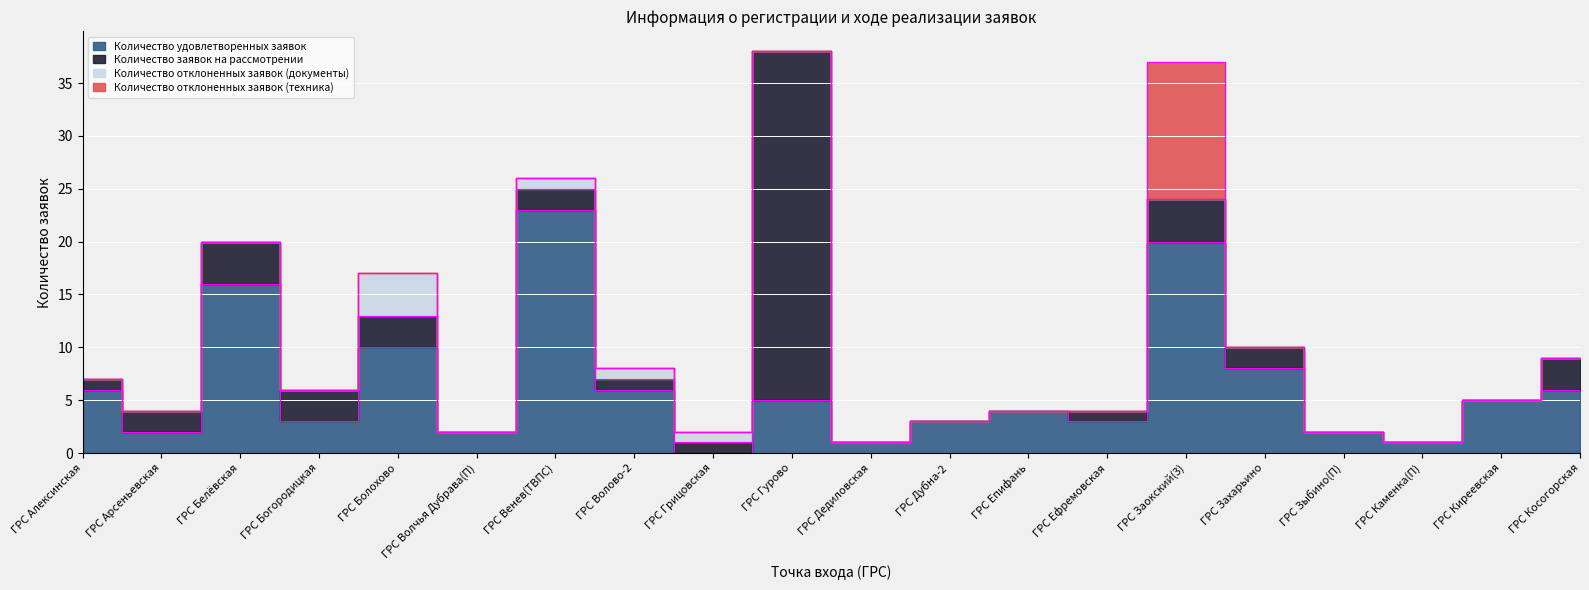

Between which two adjacent categories do Количество отклоненных заявок (документы) and Количество заявок на рассмотрении first intersect?

ГРС Богородицкая and ГРС Болохово